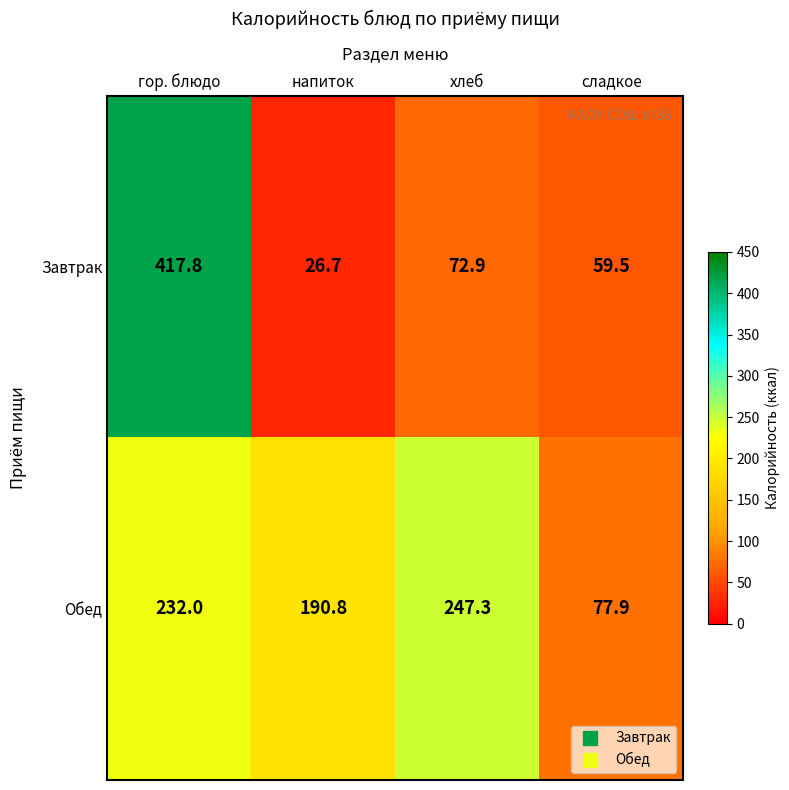

The value of Завтрак at хлеб is 102.6. True or false?

False